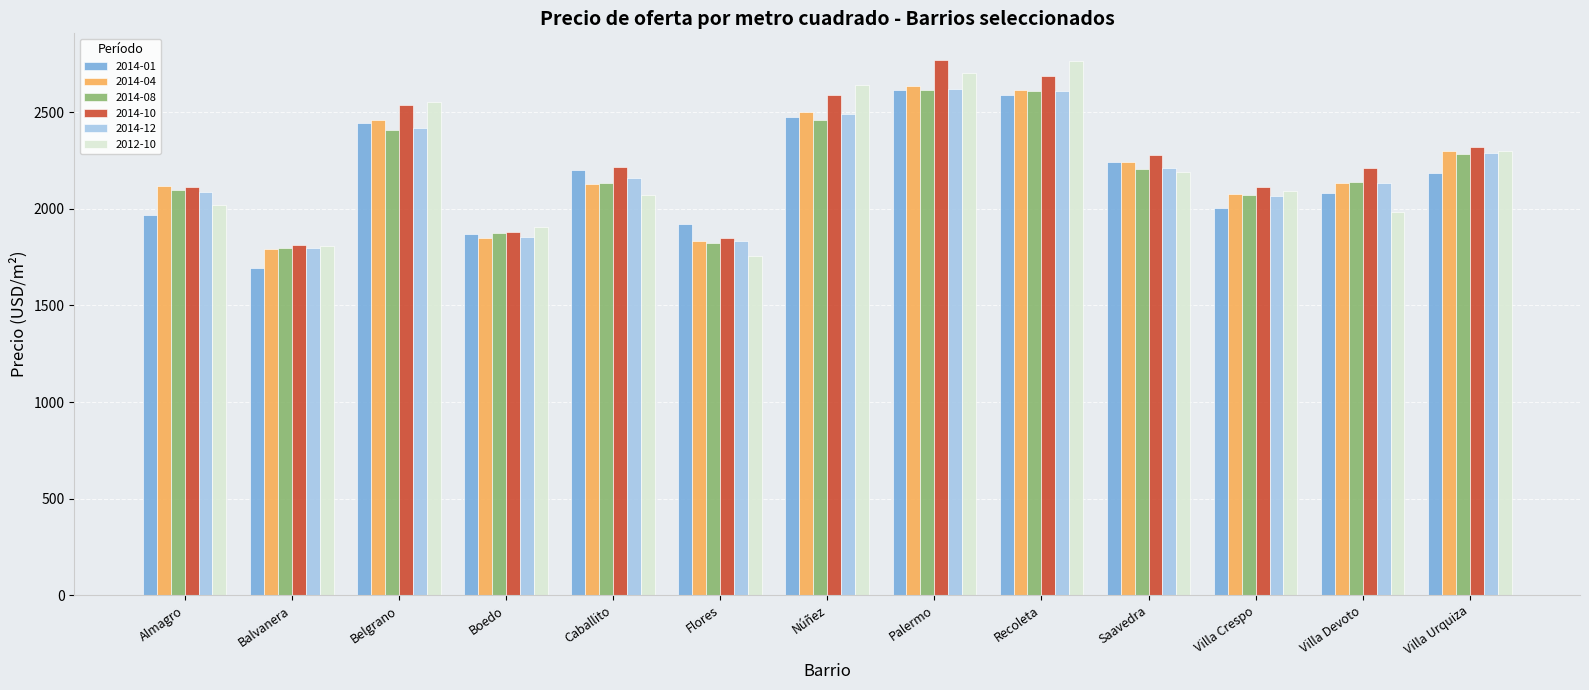

What is the spread (max minus min) of values at Almagro?

151.1